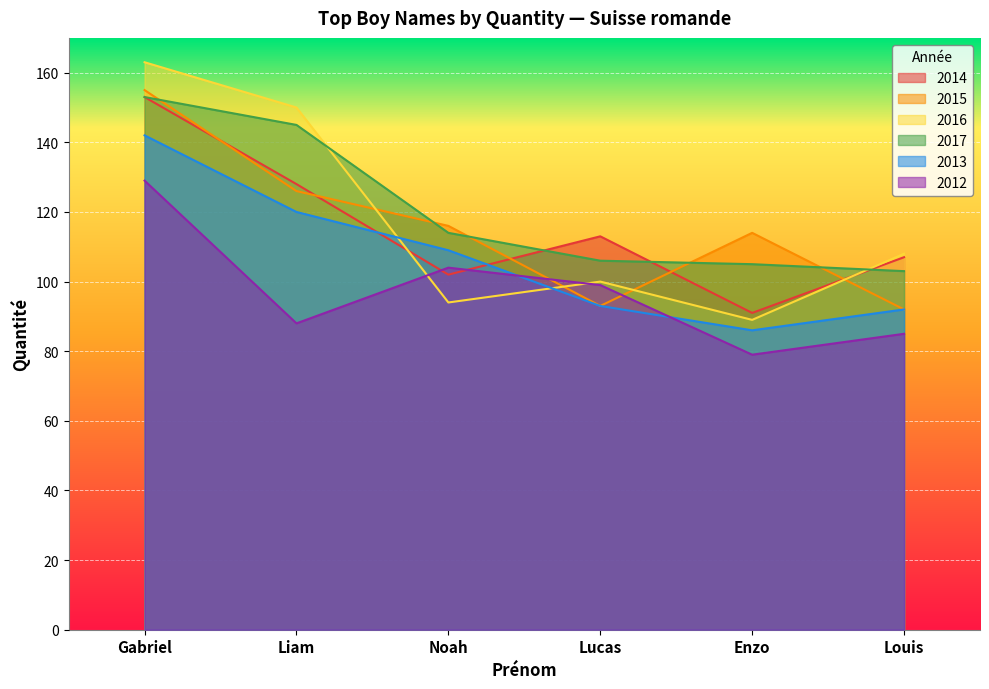

The value of 2016 at Noah is 147. True or false?

False